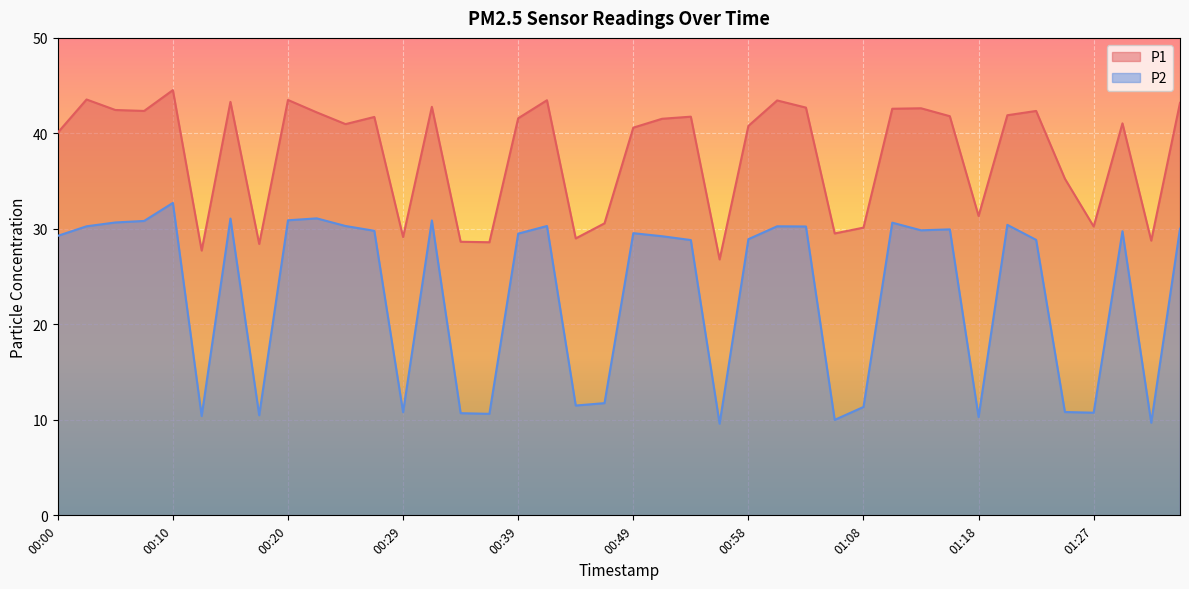

What is the sum of the P2 values at 00:24 and 00:17?

40.8